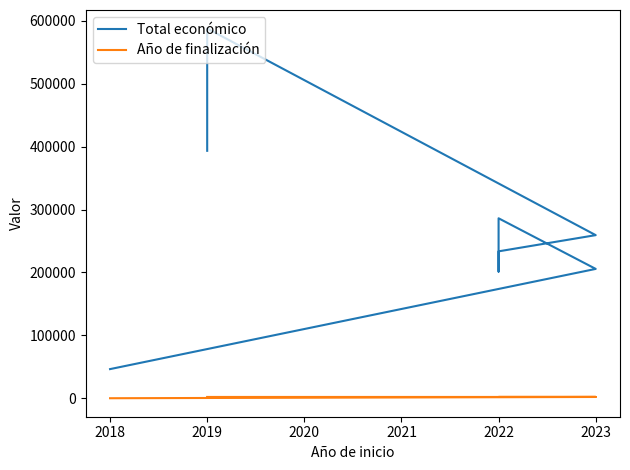

List the series in order of their overall mean, highest first.

Total económico, Año de finalización